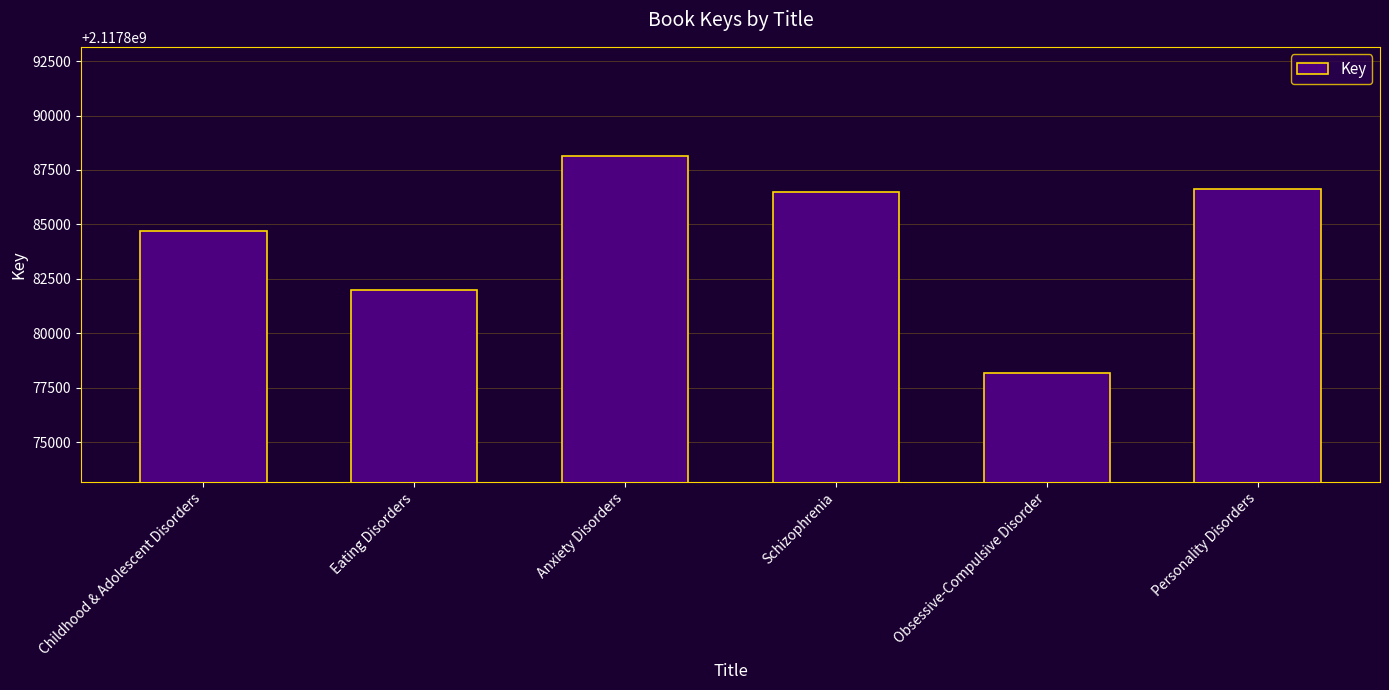

Reading right to left, transcribe all the data shown in this chart.

2117886647	2117878171	2117886470	2117888155	2117881975	2117884691